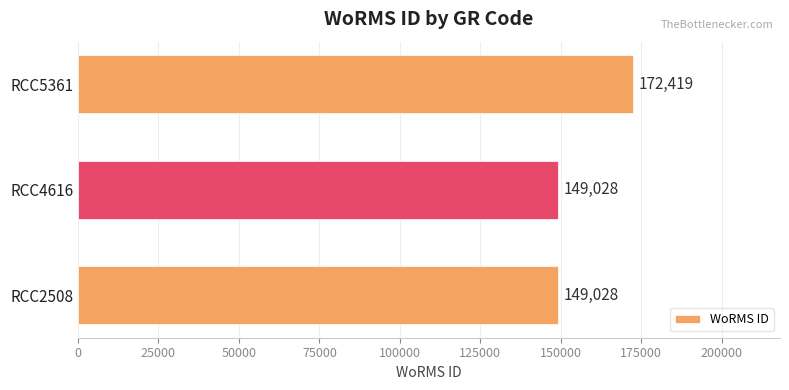

What is the difference between the maximum and second lowest values?

23391